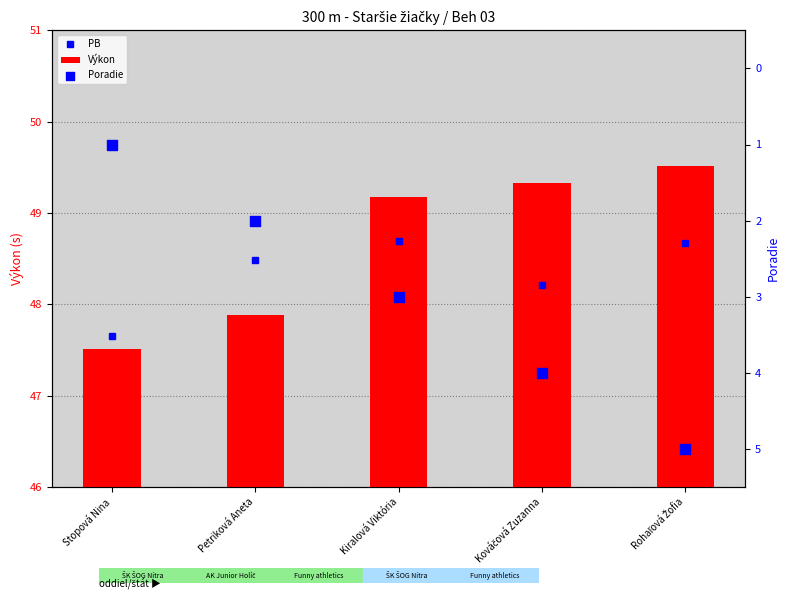

At which category is the sum across all series the highest?

Rohaľová Žofia